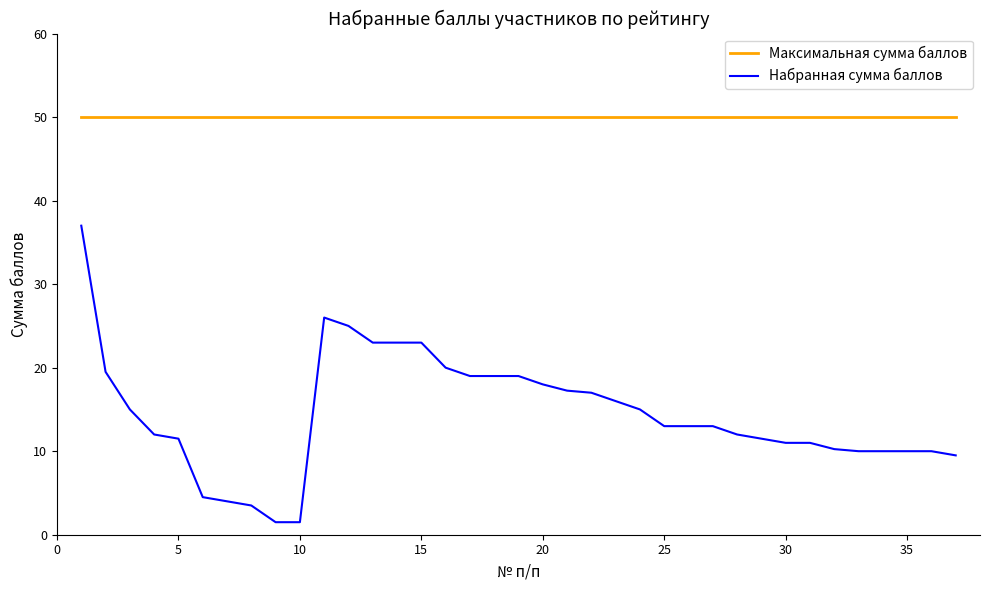

Which series has the widest spread of values?

Набранная сумма баллов